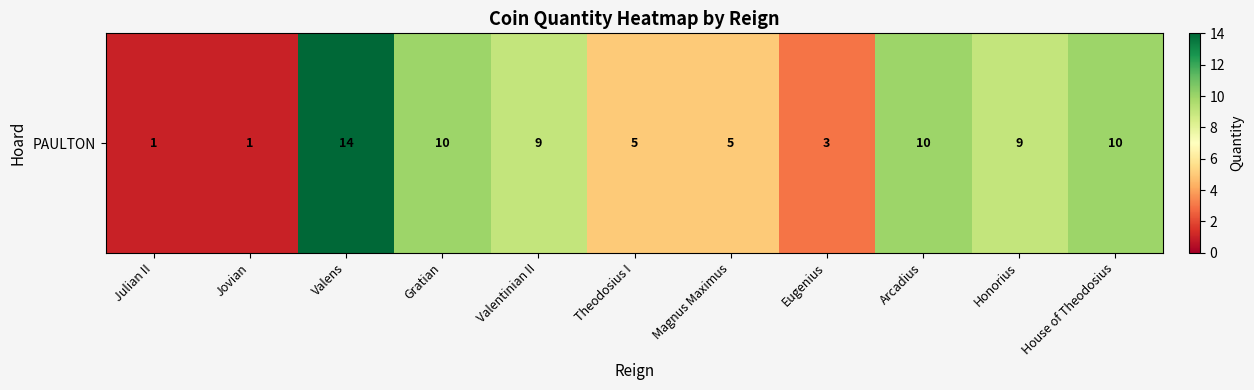

What is the difference between the maximum and minimum values?

13